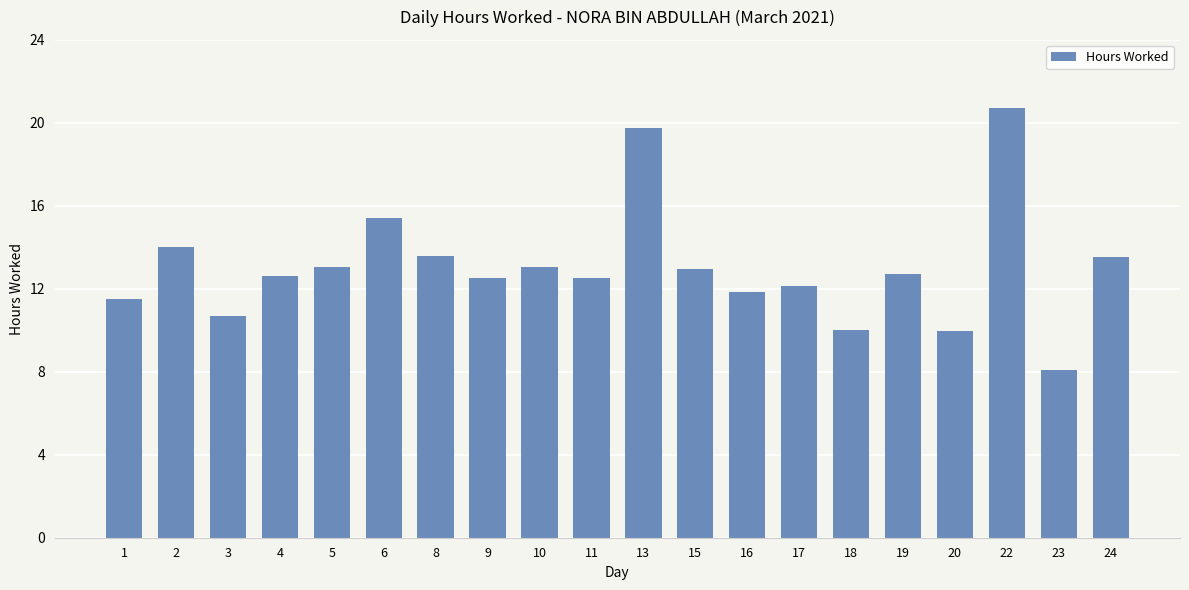

Does the chart contain stacked bars?

No